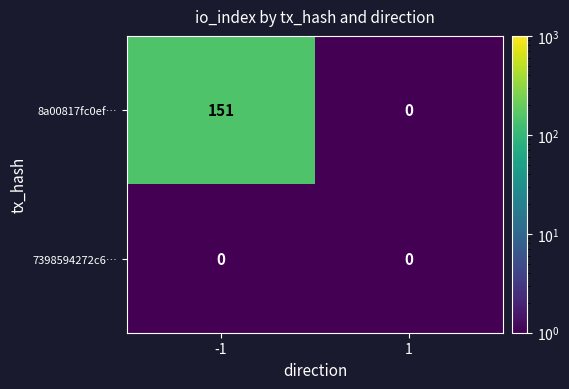

What is the spread (max minus min) of values at -1?

151